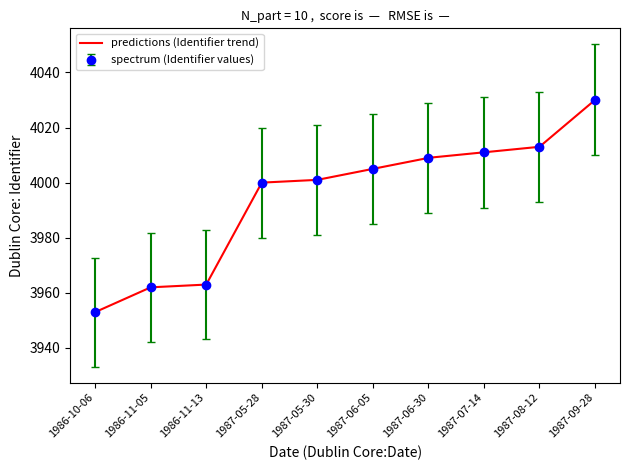

Which category has the lowest value across all series?

1986-10-06